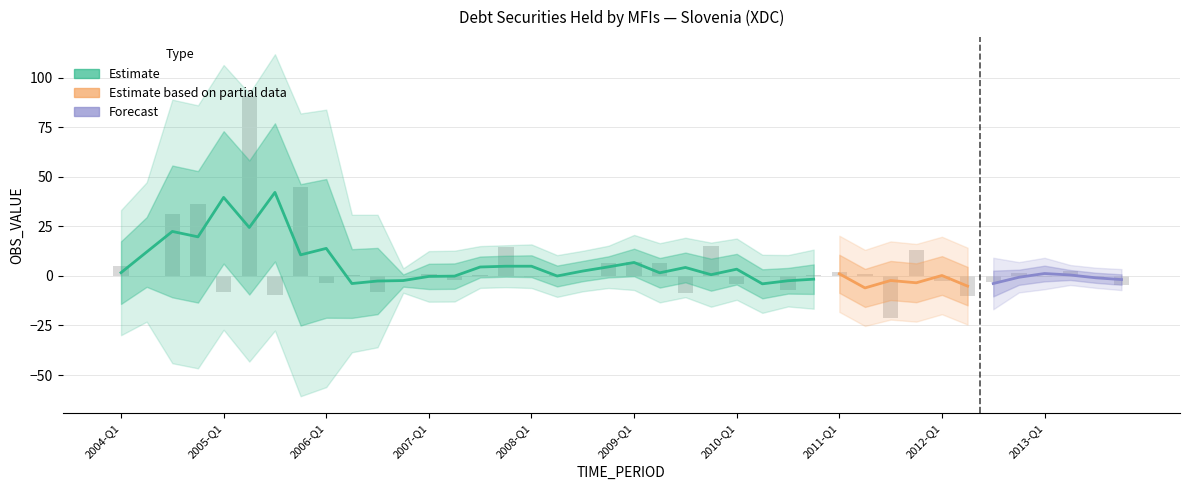

At which category does the chart reach its peak across all series?

2005-Q2